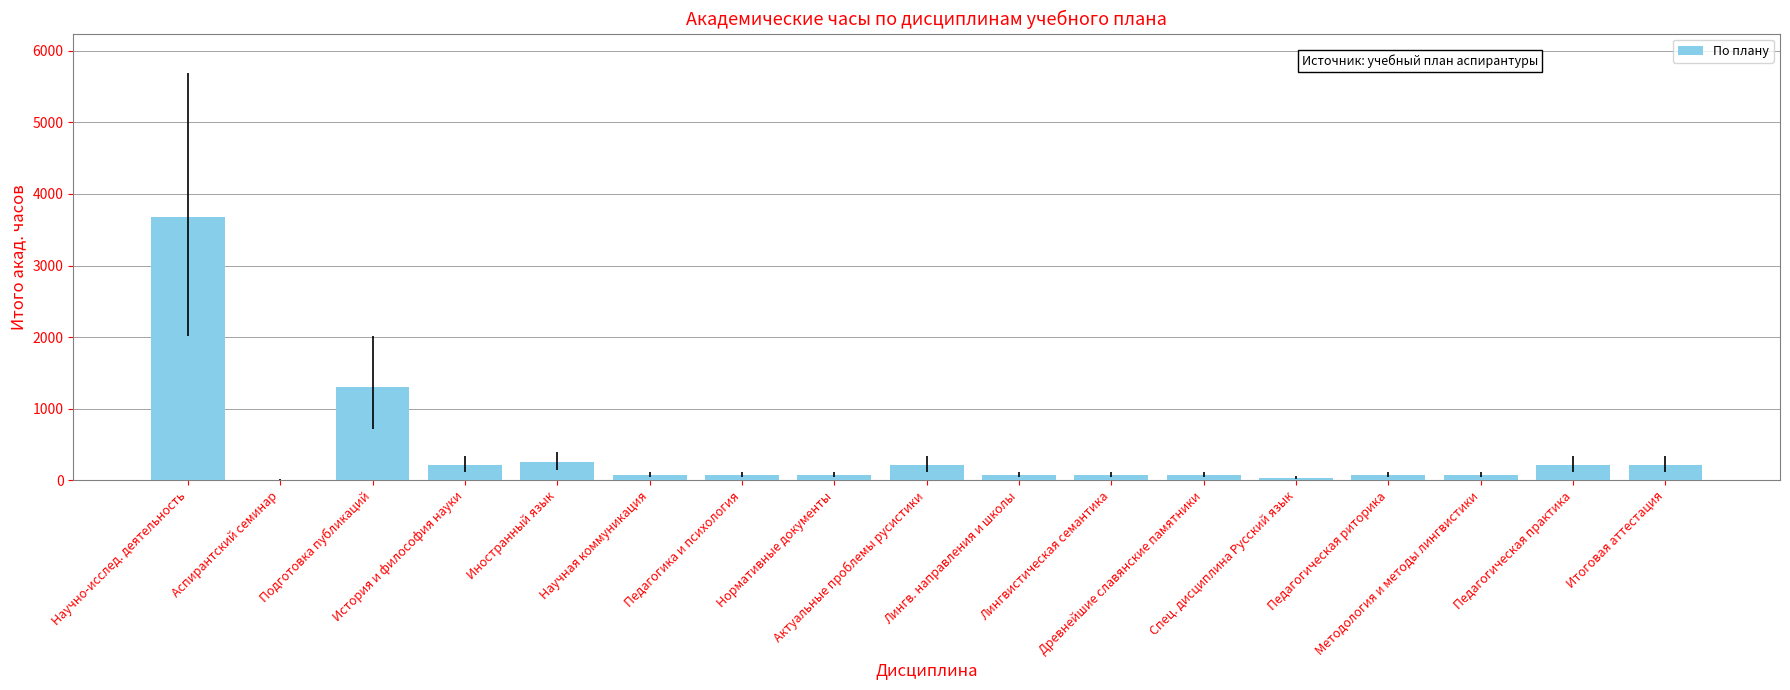

How many distinct data groups are displayed?

1